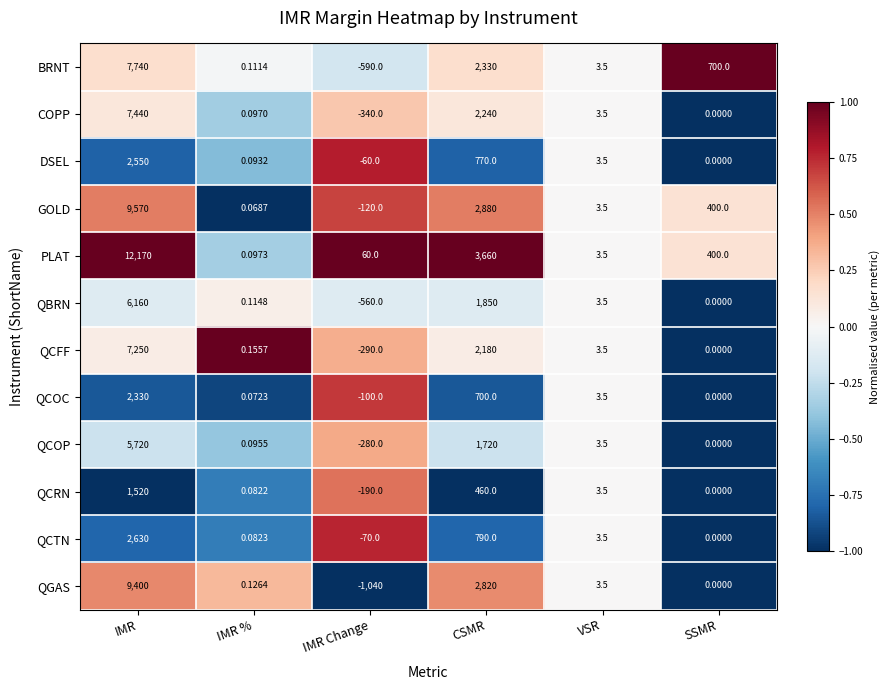

Which series has the largest range (max minus min)?

PLAT